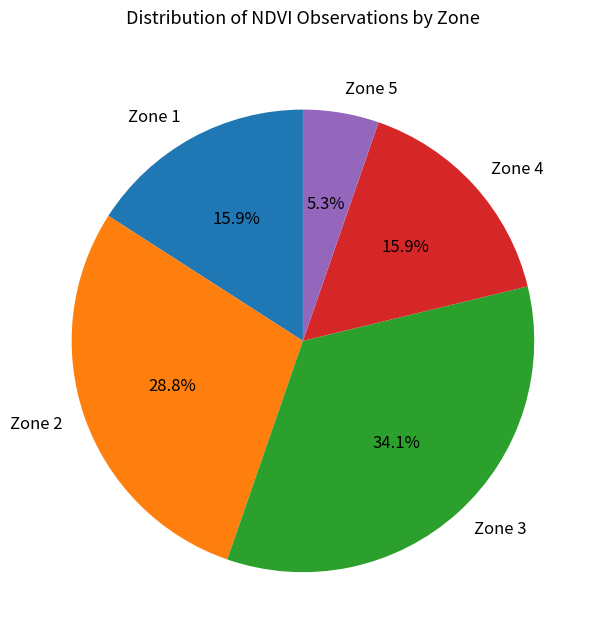

What percentage do Zone 2 and Zone 4 together represent?

44.7%